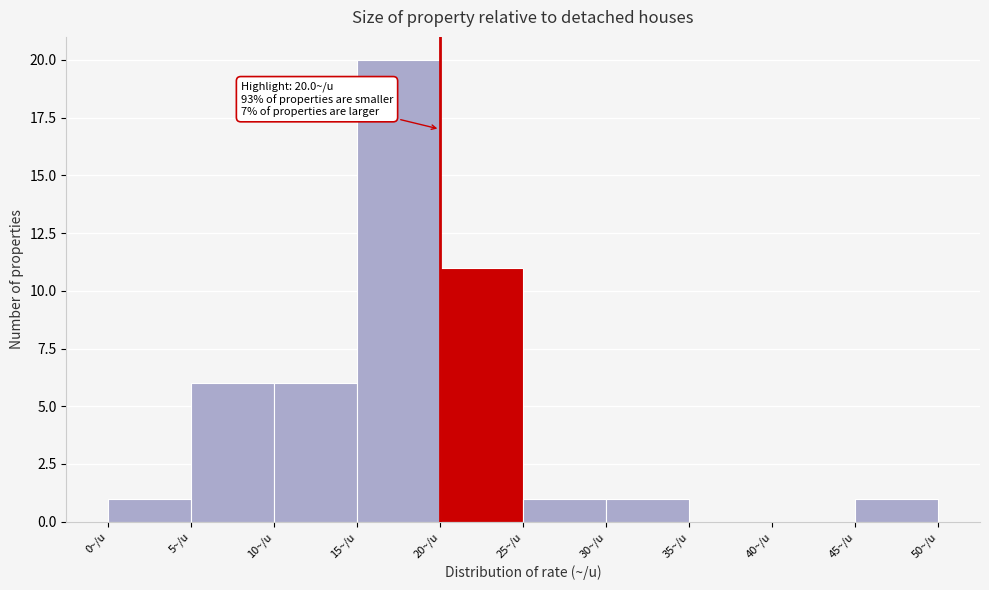

Which range on the x-axis has the tallest bar?

15 to 20